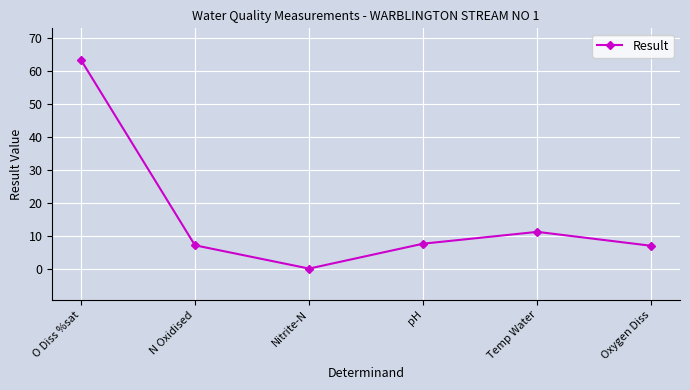

Is this an area chart (filled region under the line)?

No